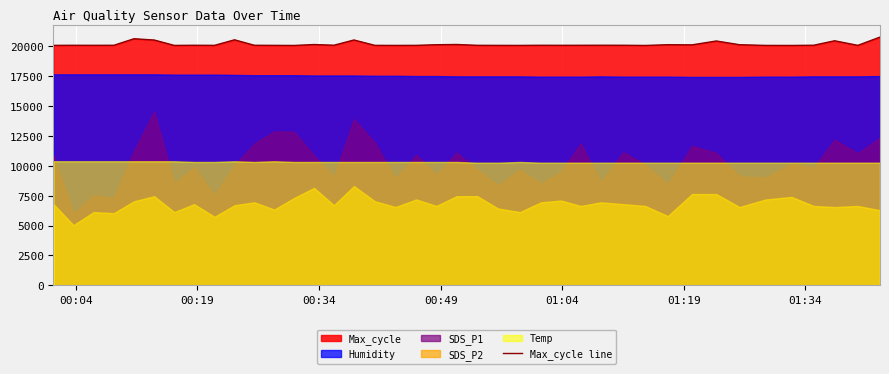

What is the maximum value for Max_cycle line?

20740